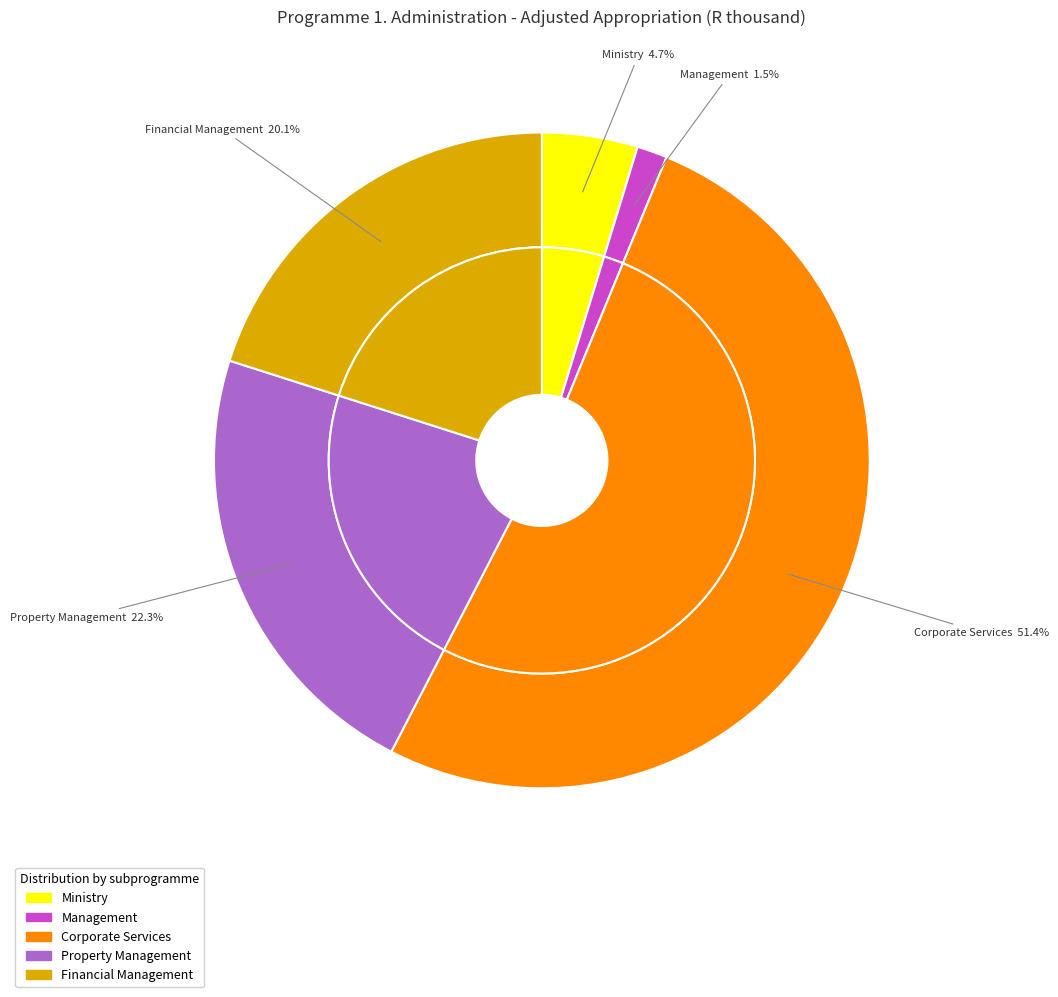

To the nearest percent, what portion does Property Management represent?

22%